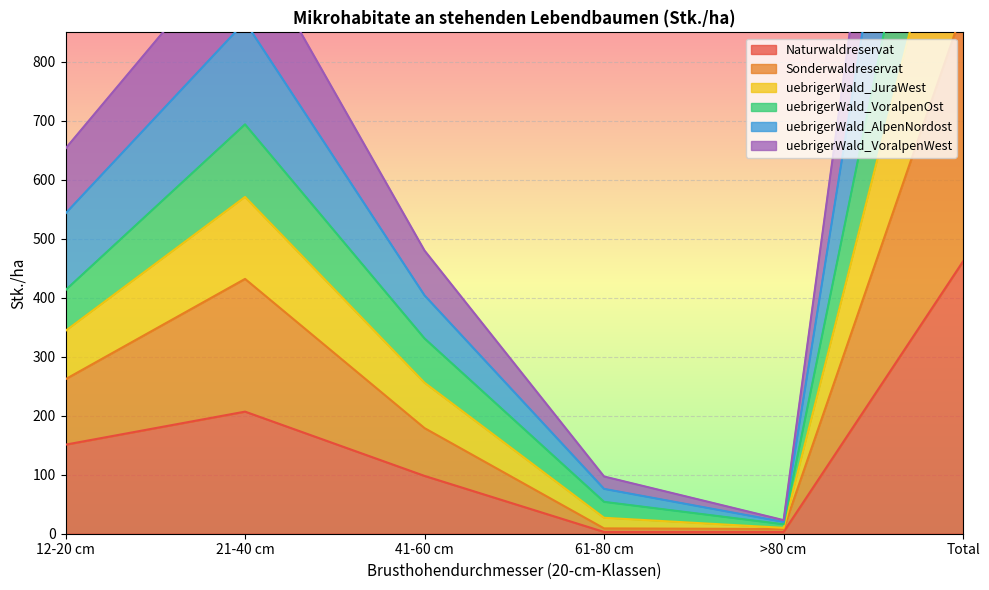

How many values in the uebrigerWald_VoralpenOst series exceed 653?

2